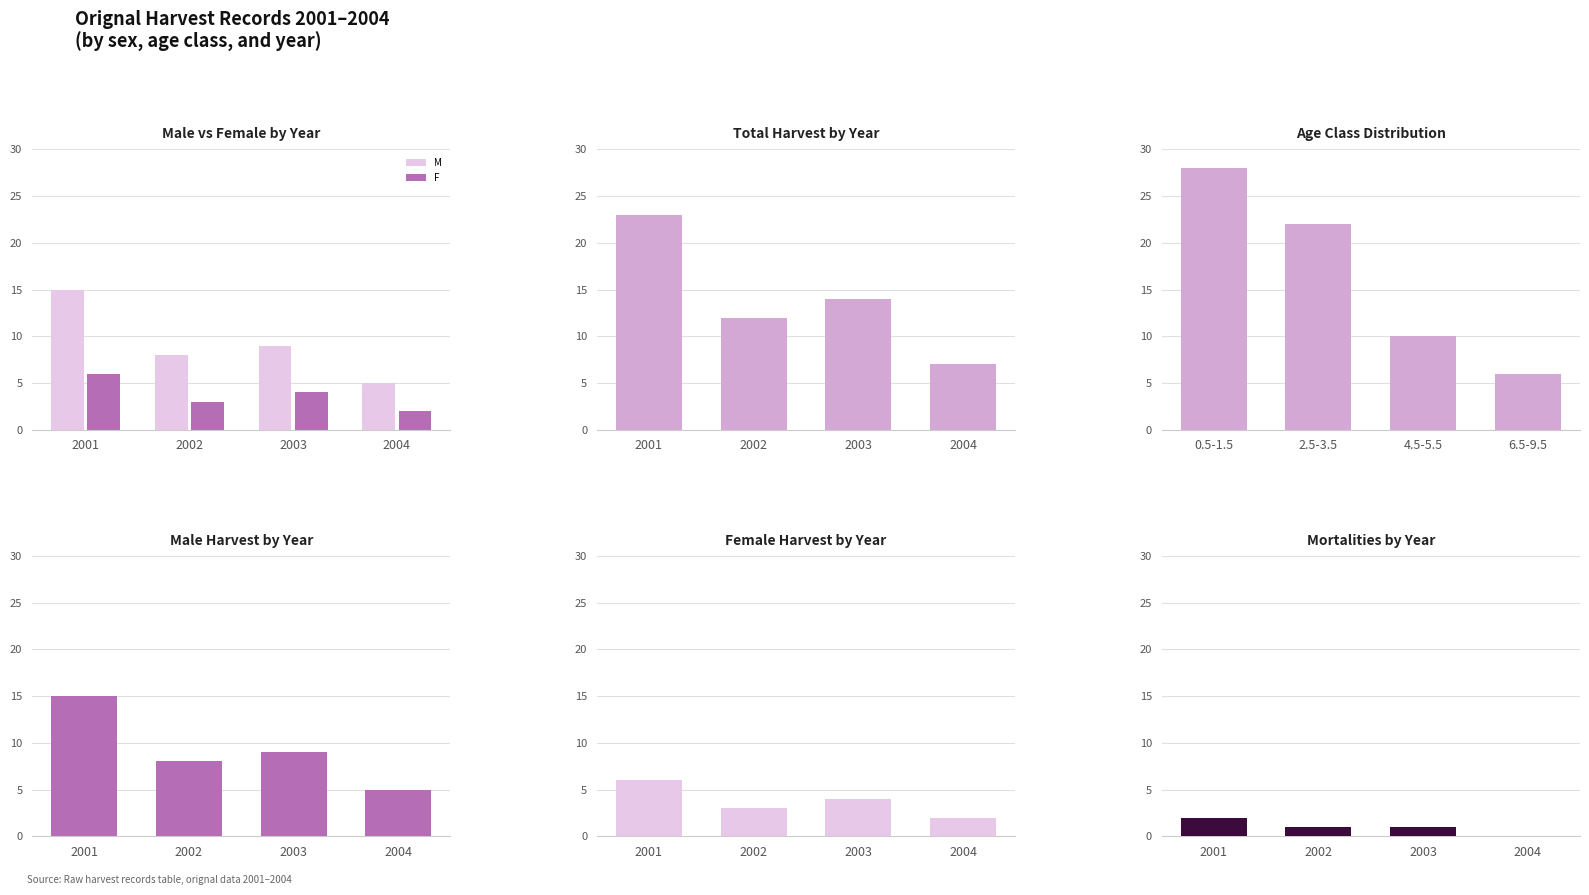

What is the maximum value shown in the chart?

15